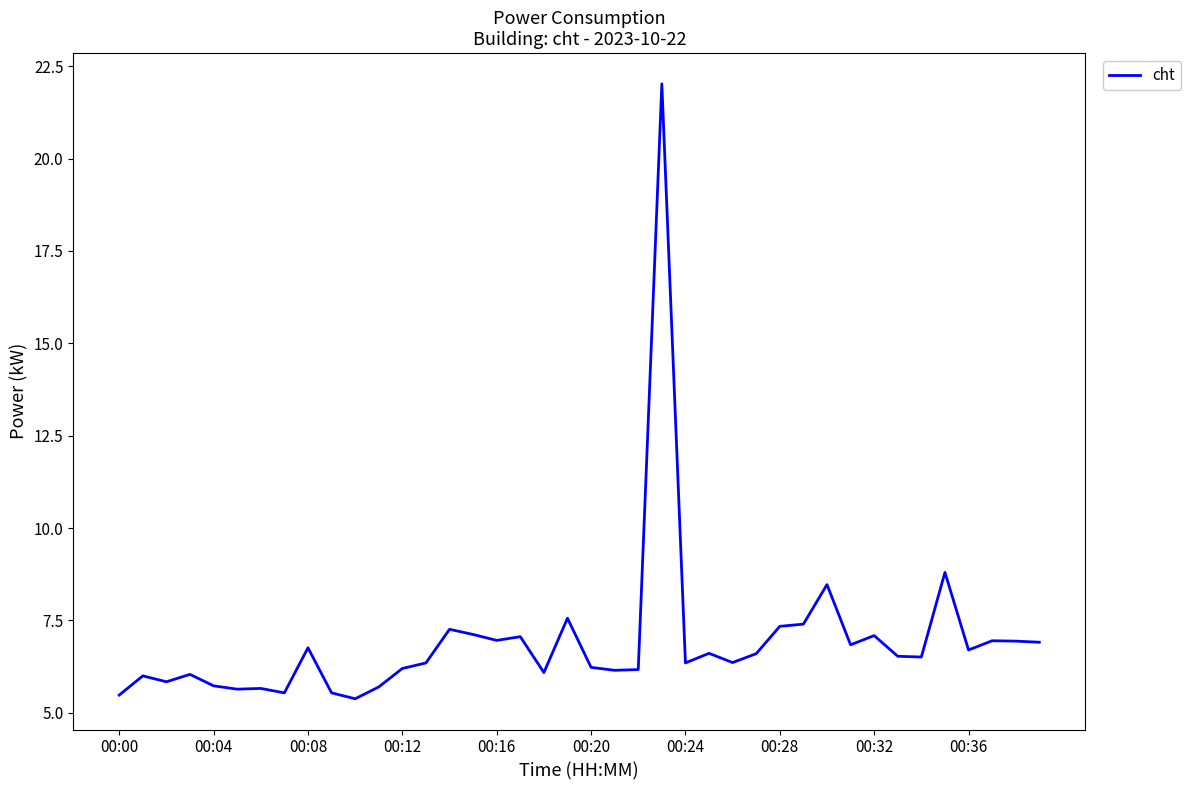

Is this an area chart (filled region under the line)?

No